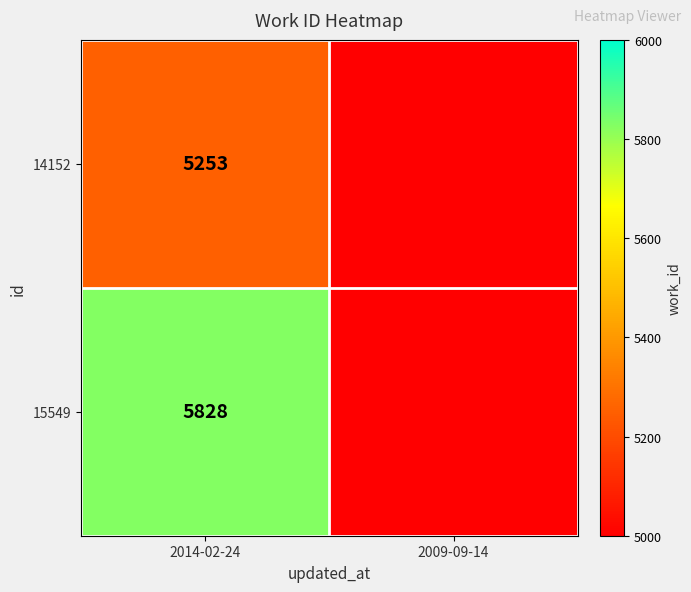

At 2014-02-24, list the series in order from largest to smallest.

15549, 14152